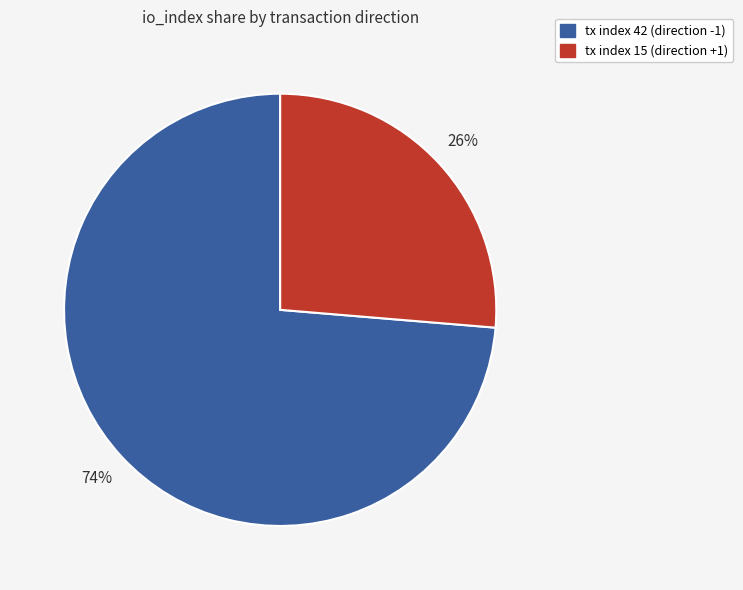

Is tx index 42 (direction -1) the majority of the pie?

Yes